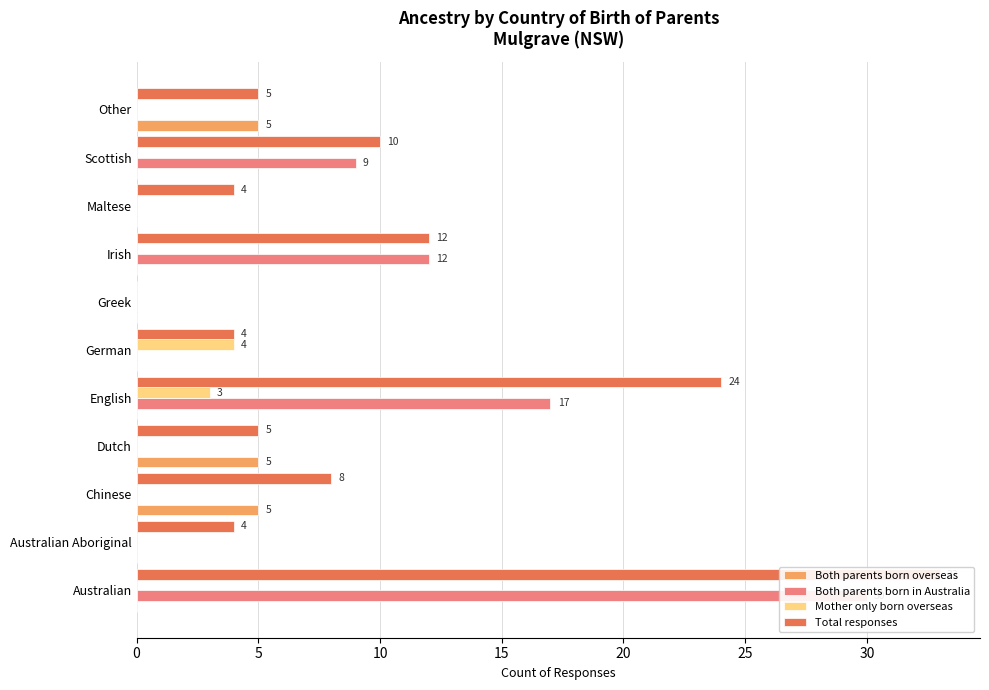

What are all the series names shown in the legend?

Both parents born overseas, Both parents born in Australia, Mother only born overseas, Total responses